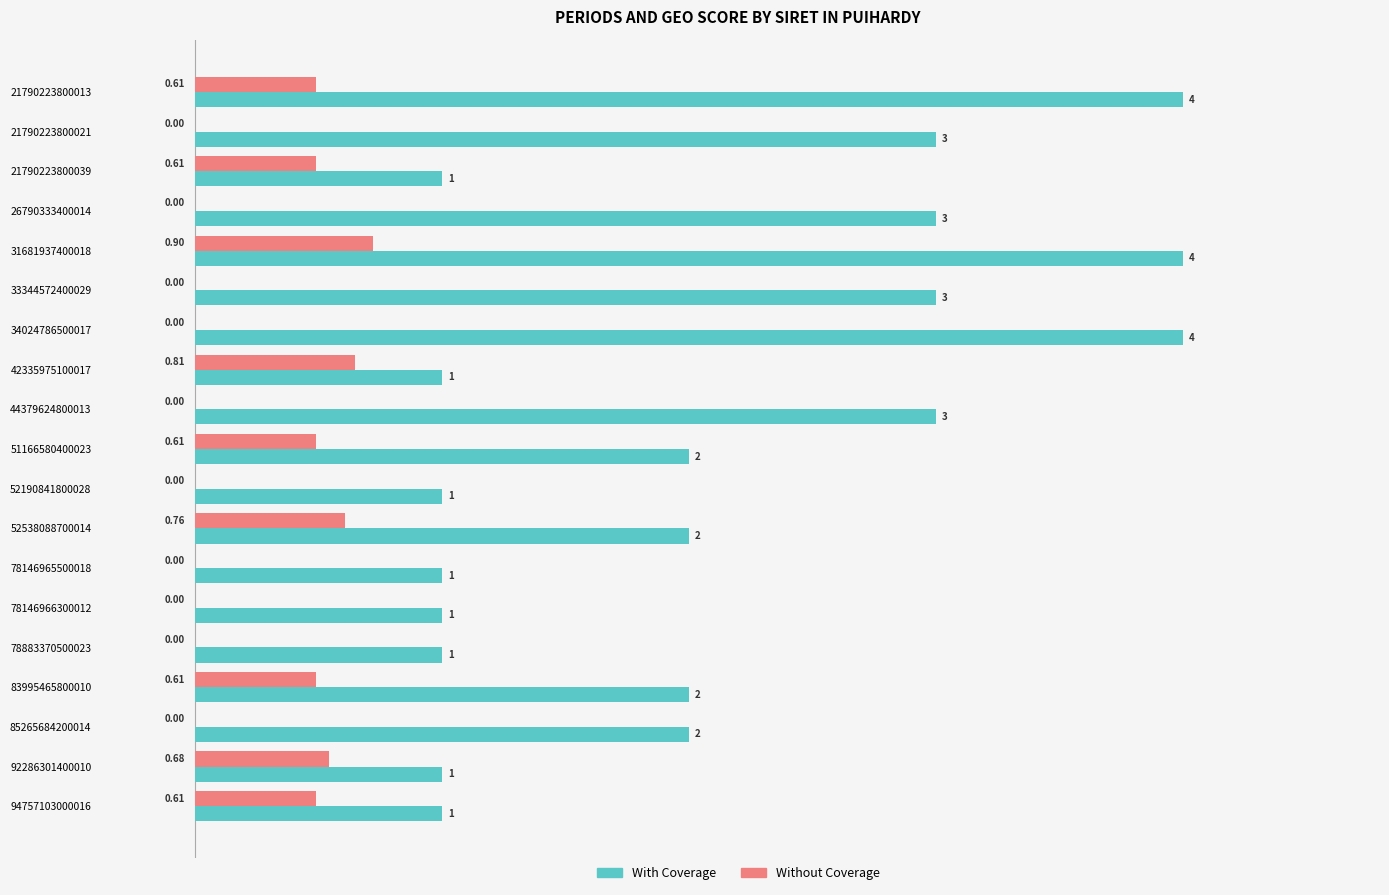

Which series has the largest total across all categories?

With Coverage